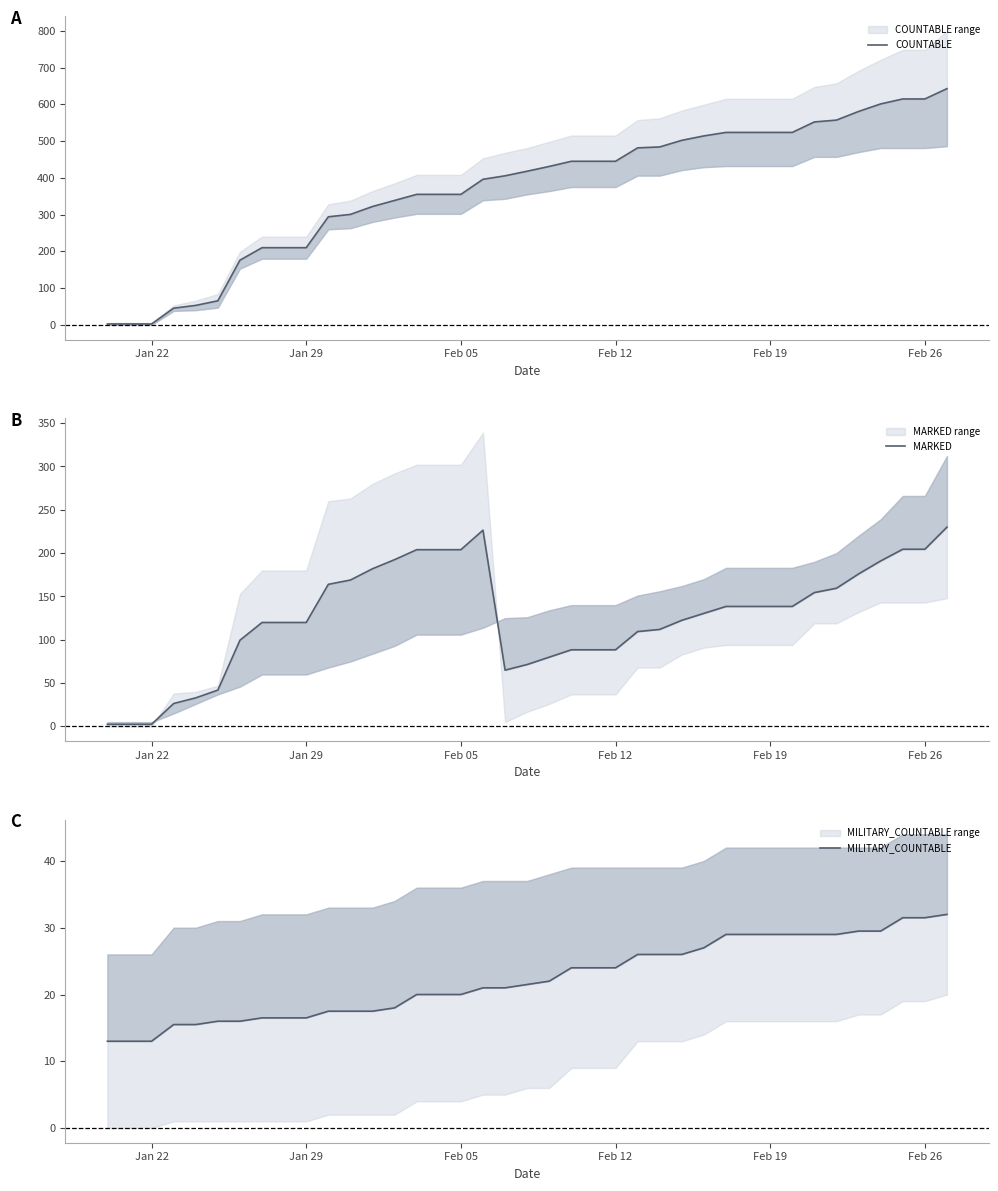

What is the sum of all MARKED values?

4825.0